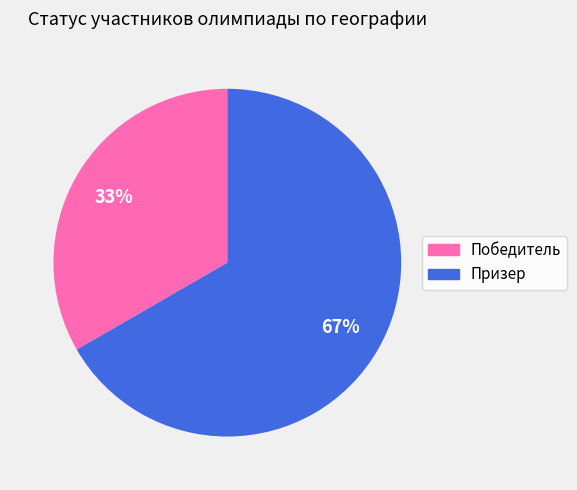

To the nearest percent, what is the combined percentage of Призер and Победитель?

100%